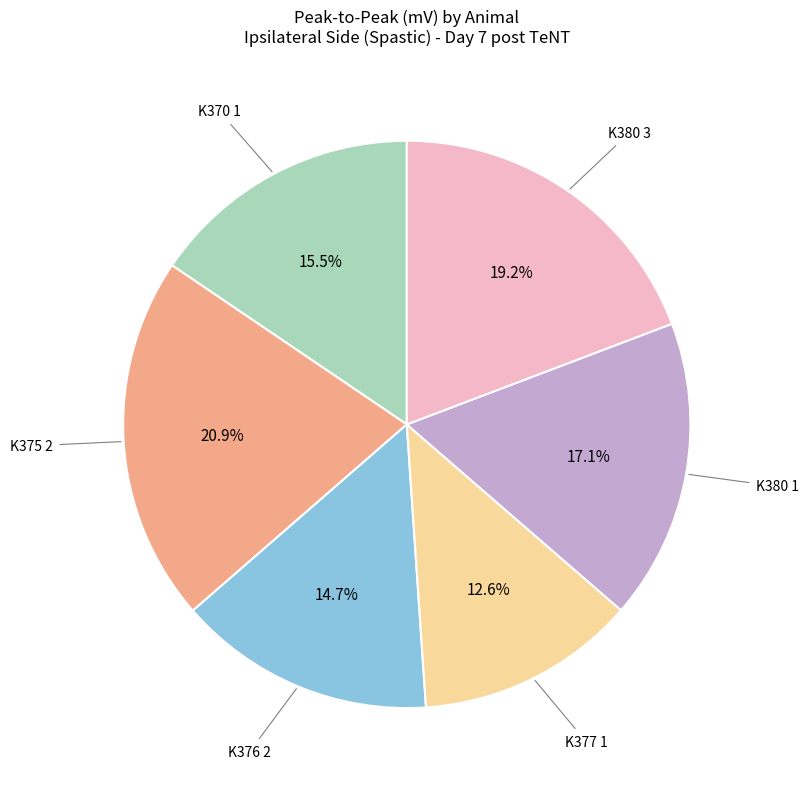

Does any single category account for the majority?

No